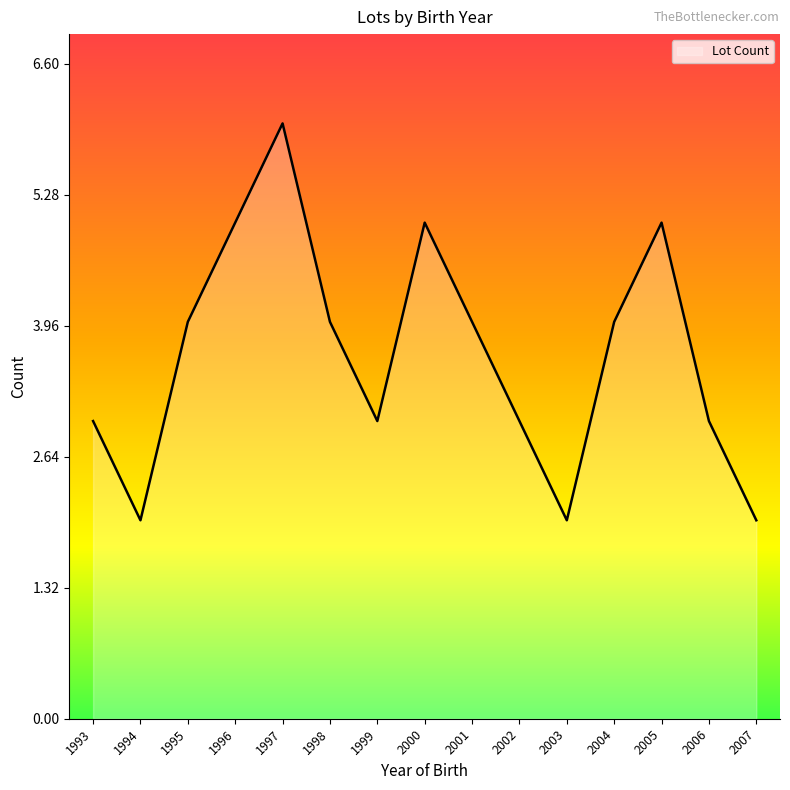

What value does the data have at 1998?

4